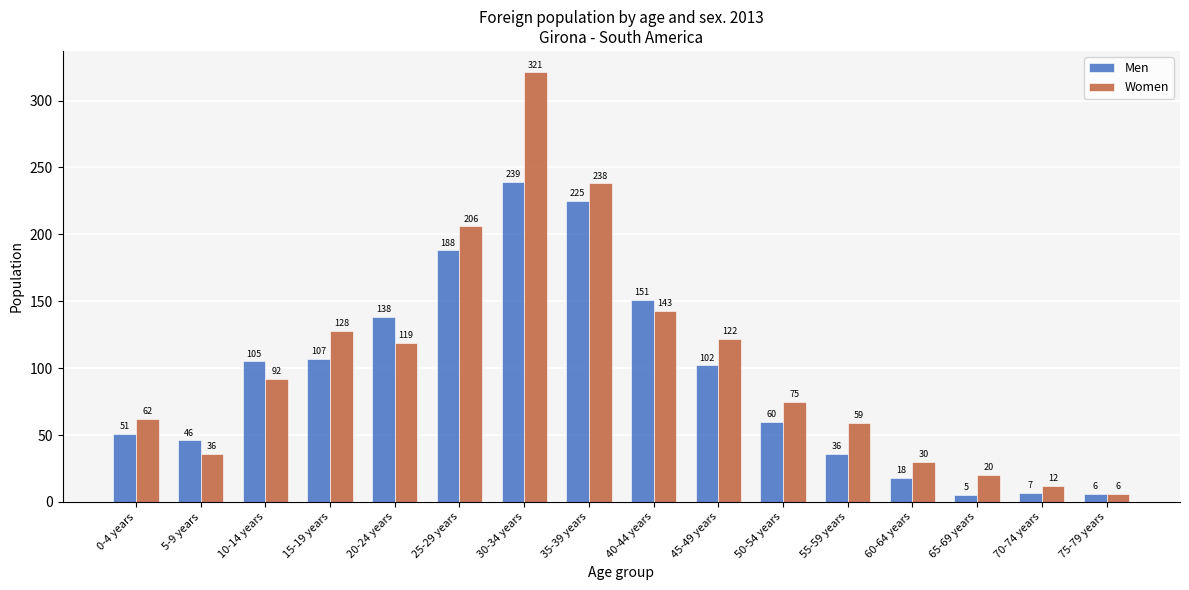

Rank the series by their maximum value, from lowest to highest.

Men, Women